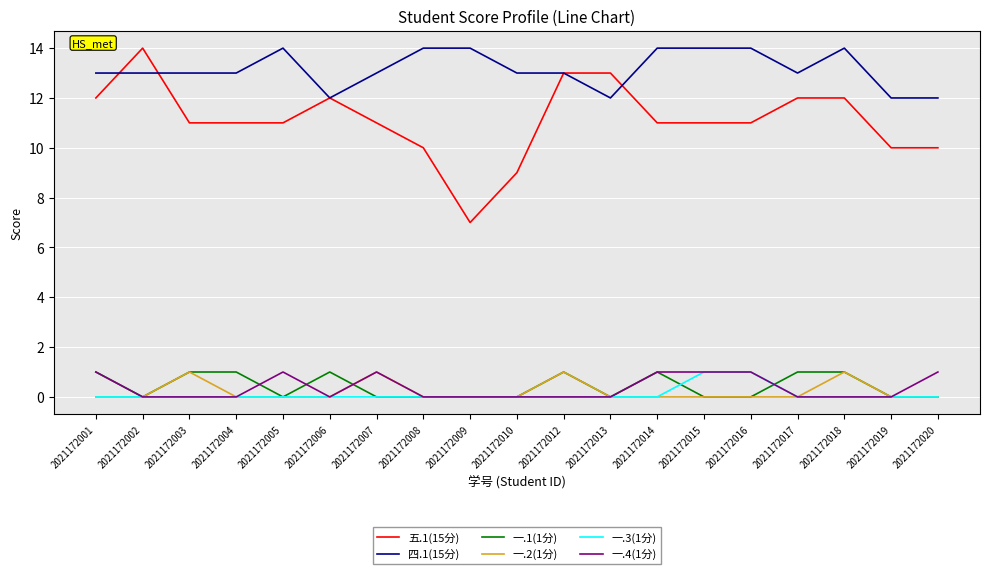

Reading left to right, extract all data points from this chart.

五.1(15分): 12	14	11	11	11	12	11	10	7	9	13	13	11	11	11	12	12	10	10
四.1(15分): 13	13	13	13	14	12	13	14	14	13	13	12	14	14	14	13	14	12	12
一.1(1分): 1	0	1	1	0	1	0	0	0	0	1	0	1	0	0	1	1	0	0
一.2(1分): 0	0	1	0	0	0	1	0	0	0	1	0	0	0	0	0	1	0	0
一.3(1分): 0	0	0	0	0	0	0	0	0	0	0	0	0	1	1	0	0	0	0
一.4(1分): 1	0	0	0	1	0	1	0	0	0	0	0	1	1	1	0	0	0	1